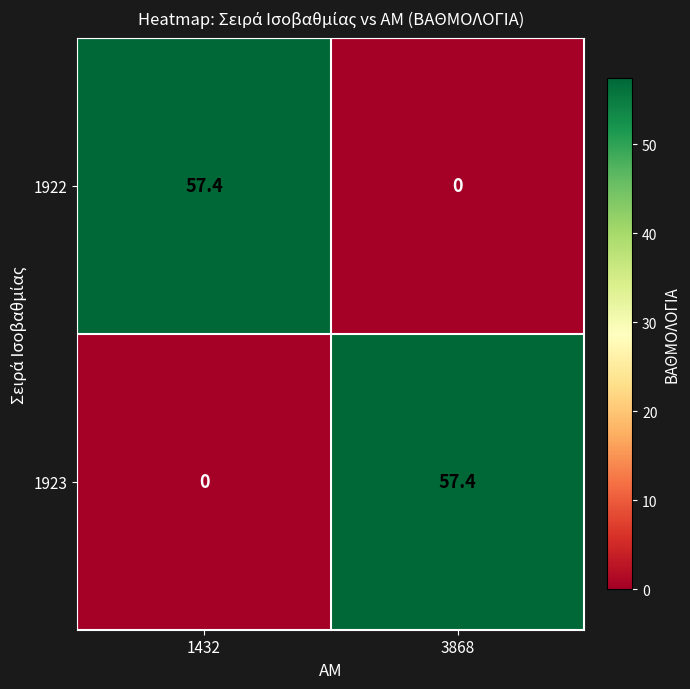

At which label does 1923 first exceed 57?

3868